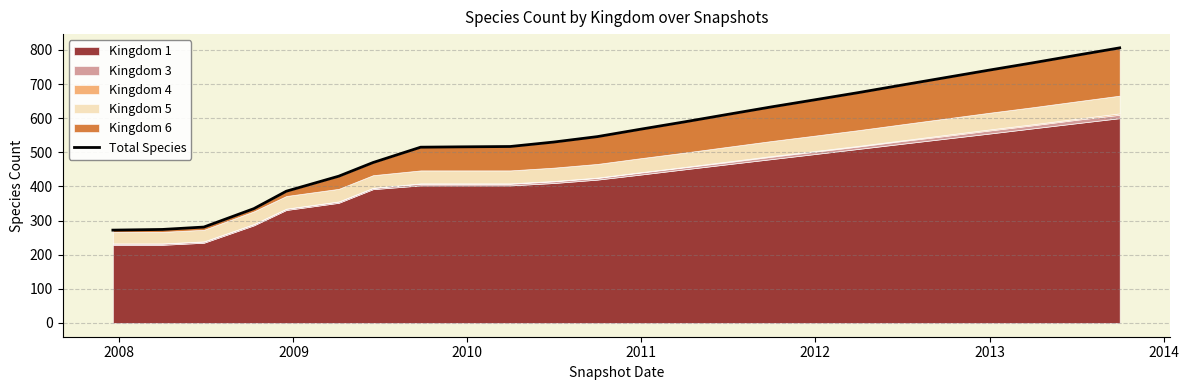

What position from the left is 2013?

21